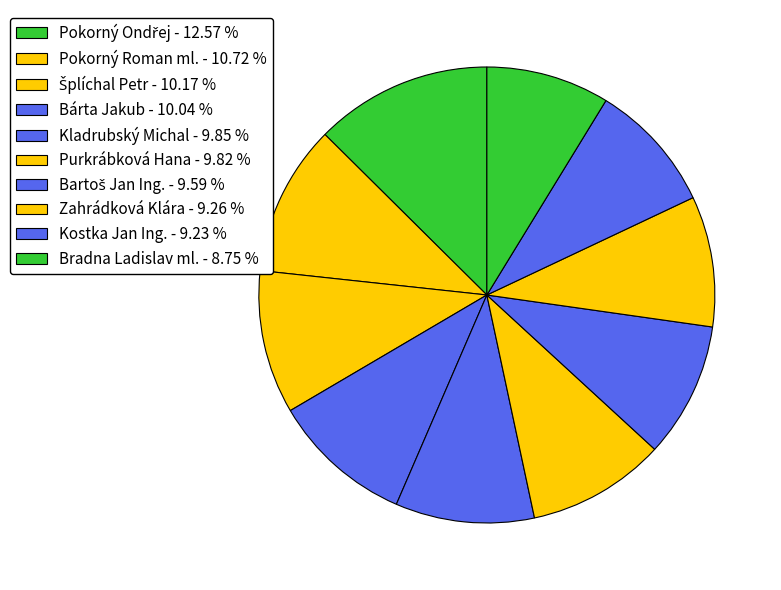

Does any single category account for the majority?

No